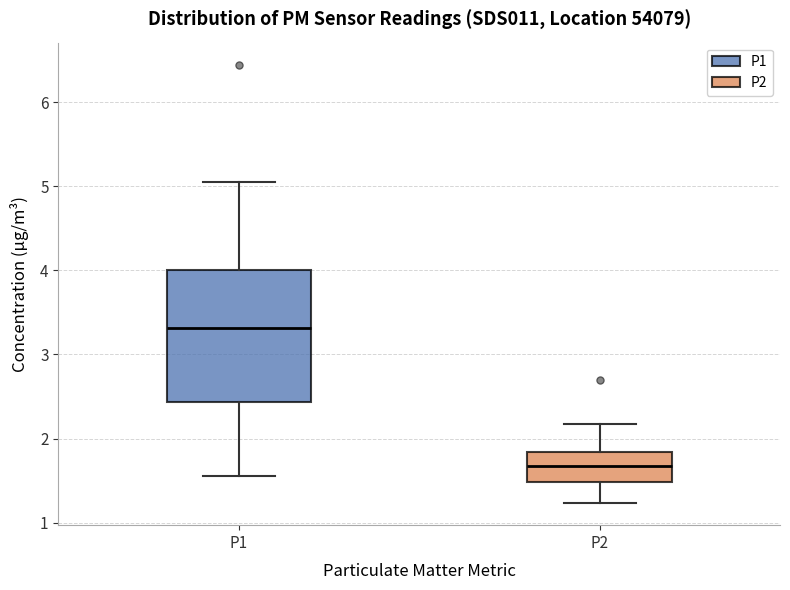

Comparing the boxes themselves (not the whiskers), which one is the tallest?

P1